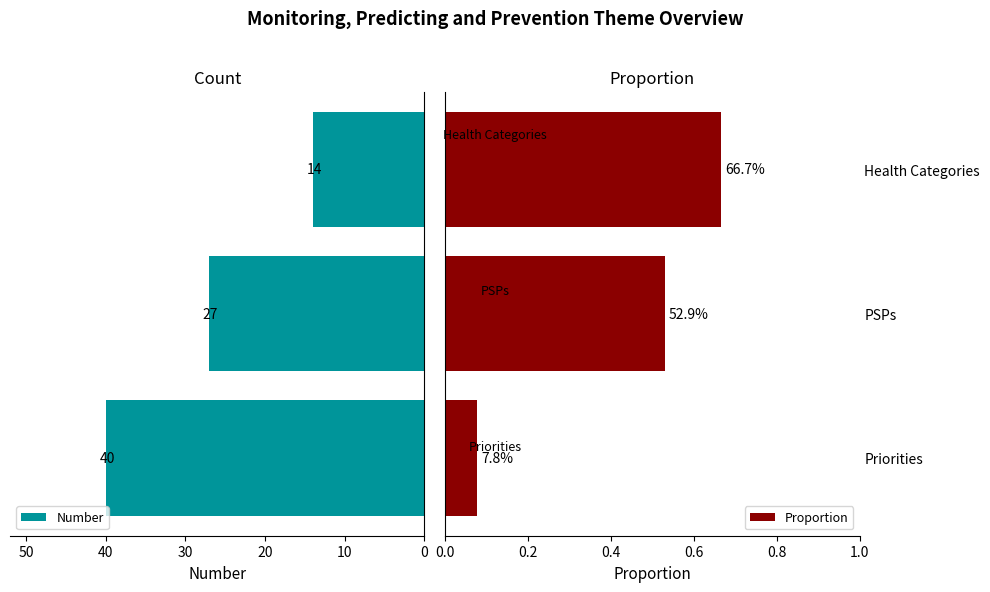

What is the highest value of the Proportion series?

0.7